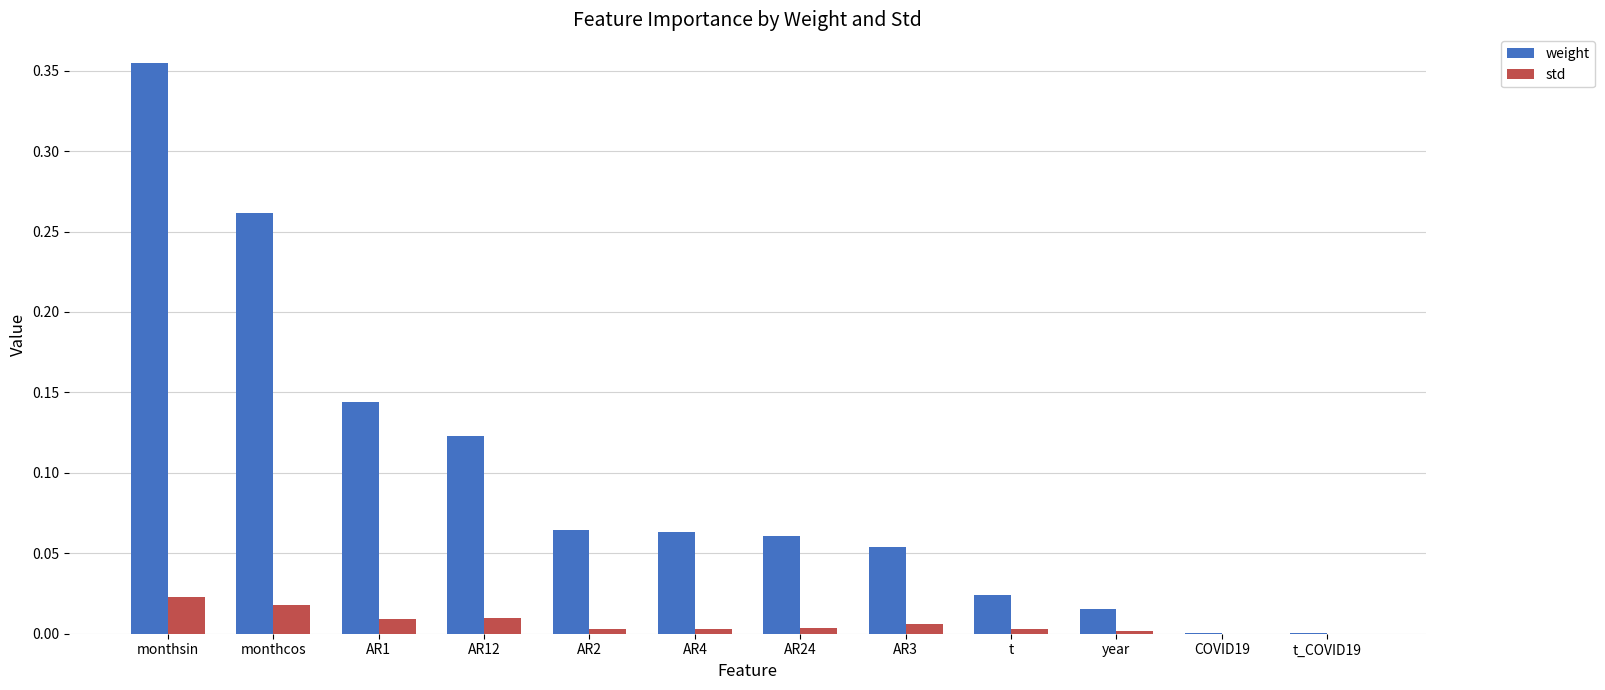

At which label does weight reach its peak?

monthsin